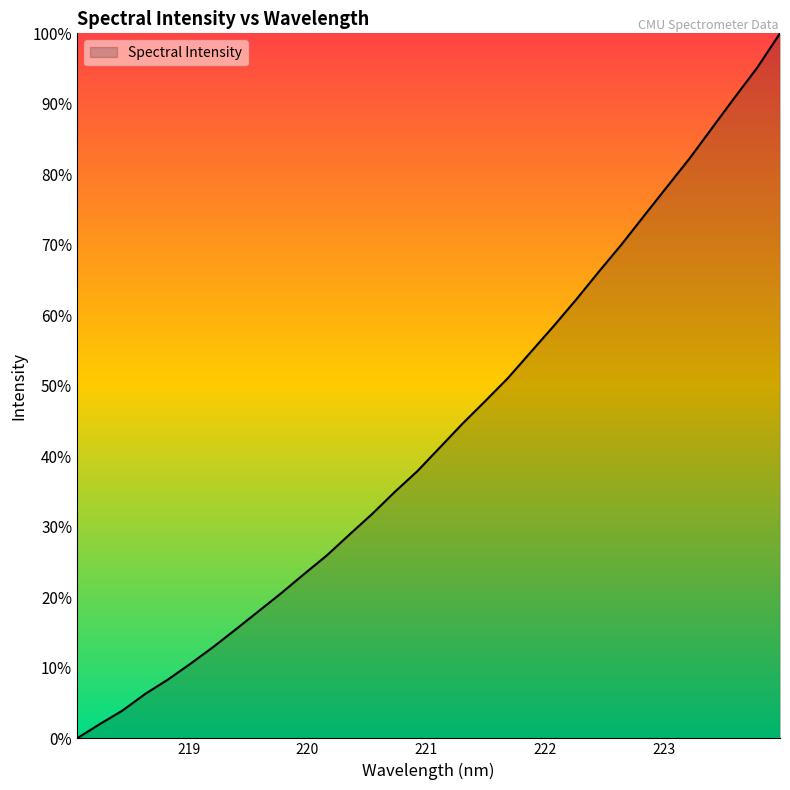

Reading right to left, transcribe all the data shown in this chart.

100.0	95.2	90.9	86.6	82.2	78.2	74.1	70.0	66.2	62.2	58.4	54.8	51.1	47.9	44.7	41.3	37.9	35.0	31.8	28.9	25.9	23.3	20.6	18.0	15.5	13.0	10.6	8.3	6.3	3.9	2.0	0.0